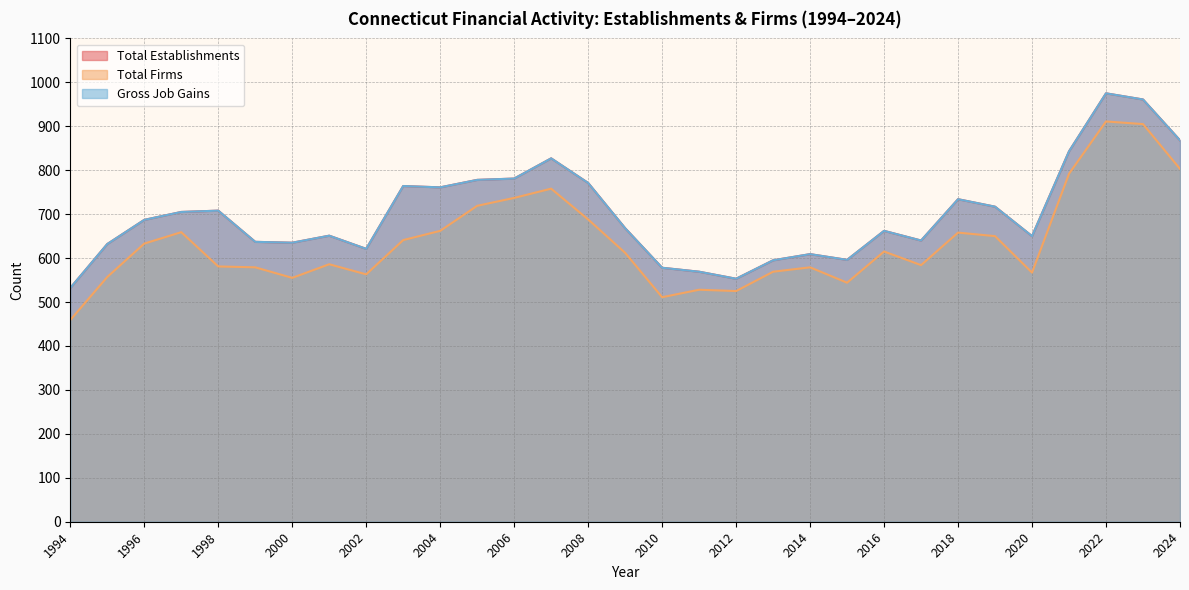

Does the chart have visible grid lines?

Yes